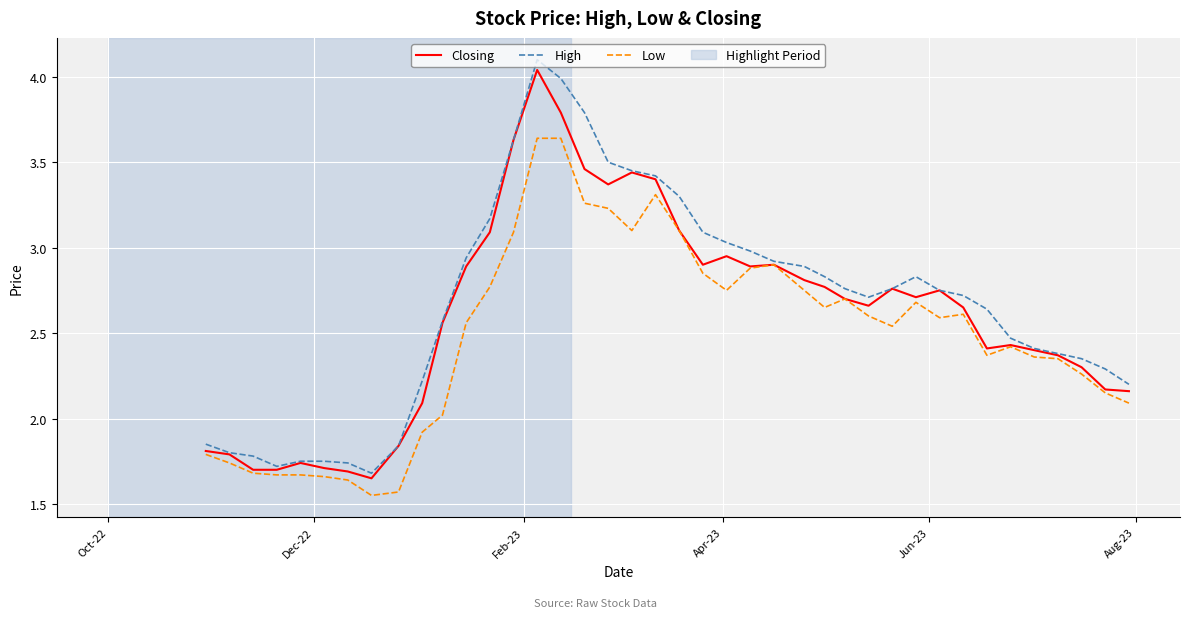

Which series has the widest spread of values?

High